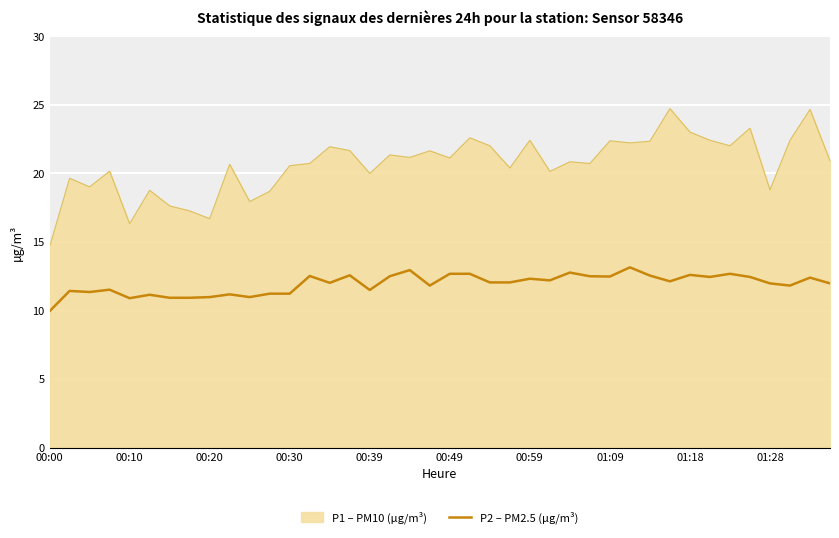

Rank the series by their maximum value, from lowest to highest.

P2 – PM2.5 (µg/m³), P1 – PM10 (µg/m³)